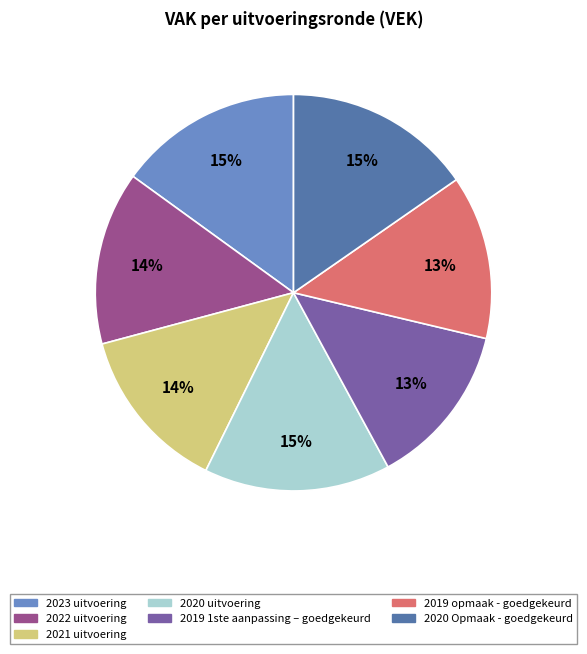

How many slices are in this pie chart?

7